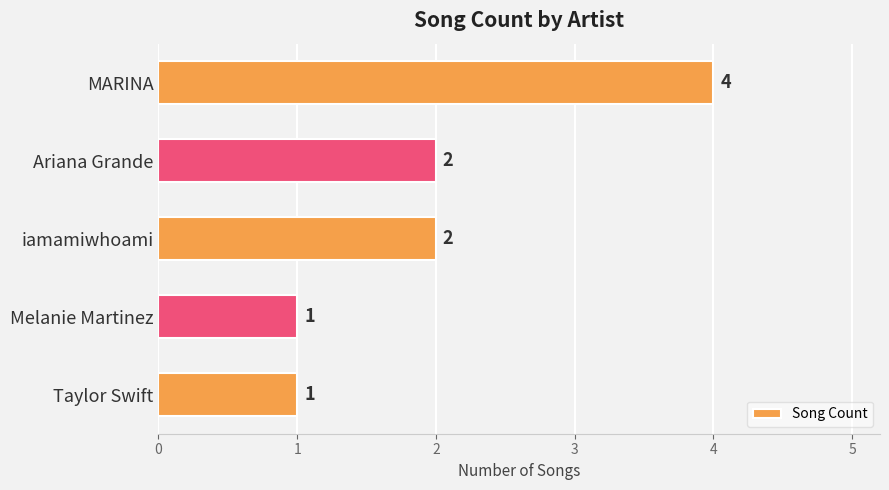

How many values are below 2?

2